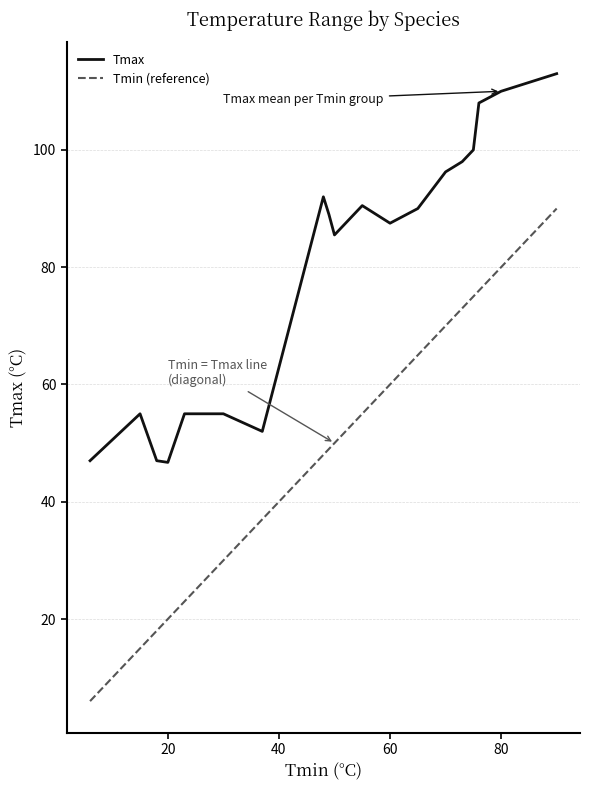

What is the difference between the second highest and minimum values in the Tmax series?

63.3